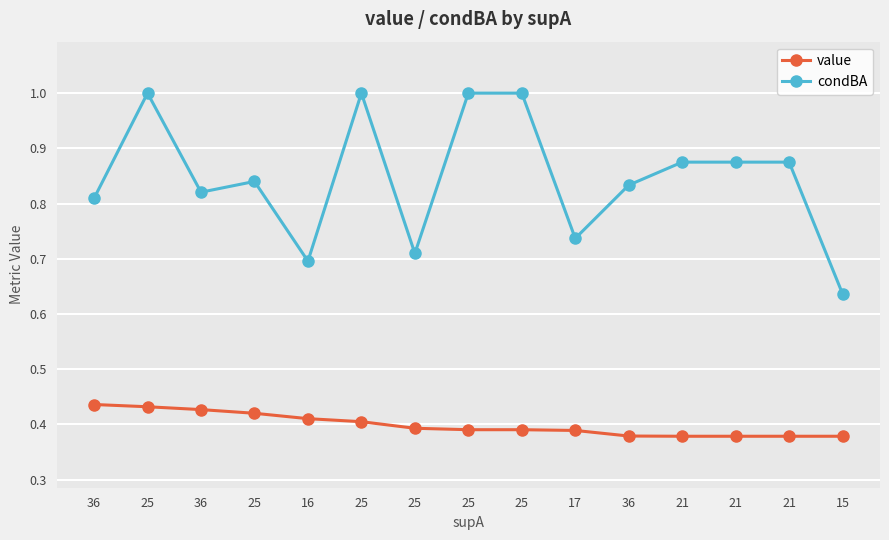

Where is value nearest to the value 0?

21